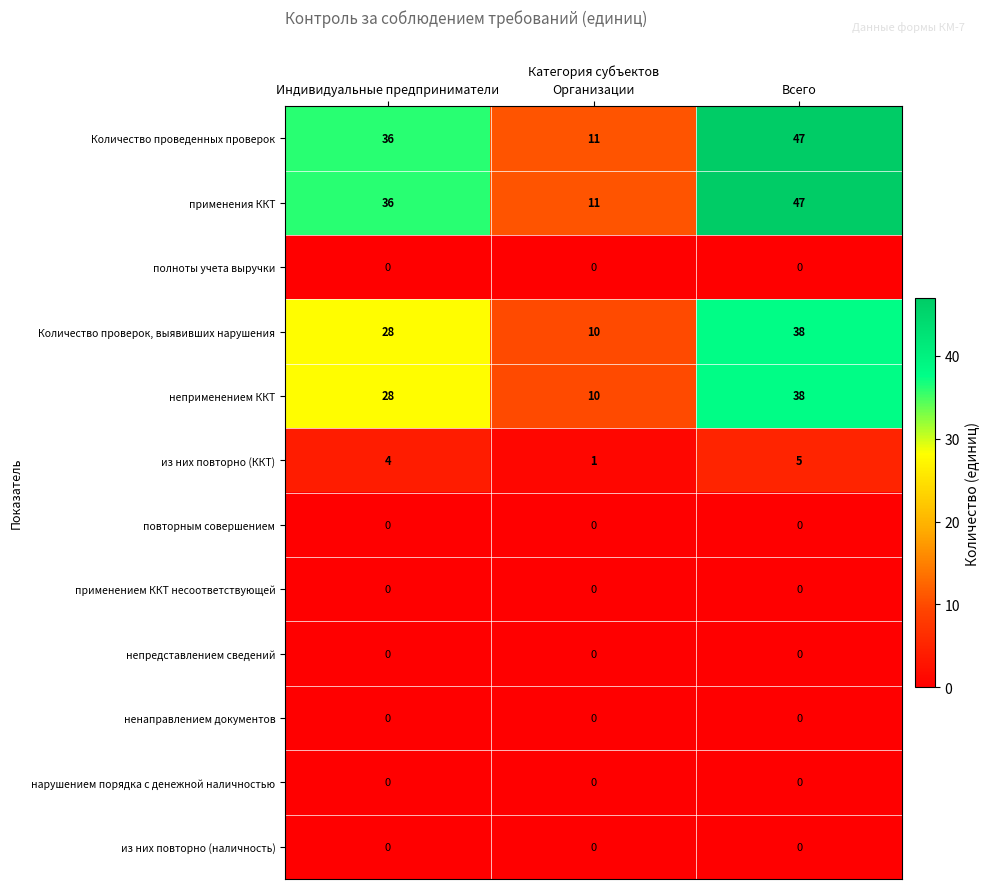

At how many categories does at least one series exceed 40?

1